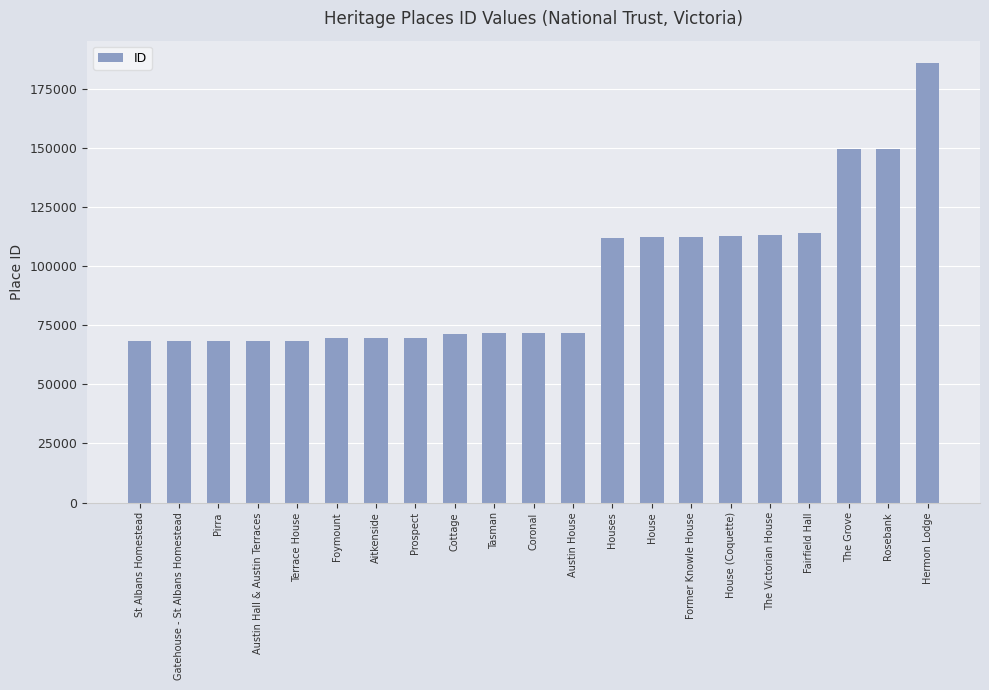

What value does the data have at Prospect?

69800